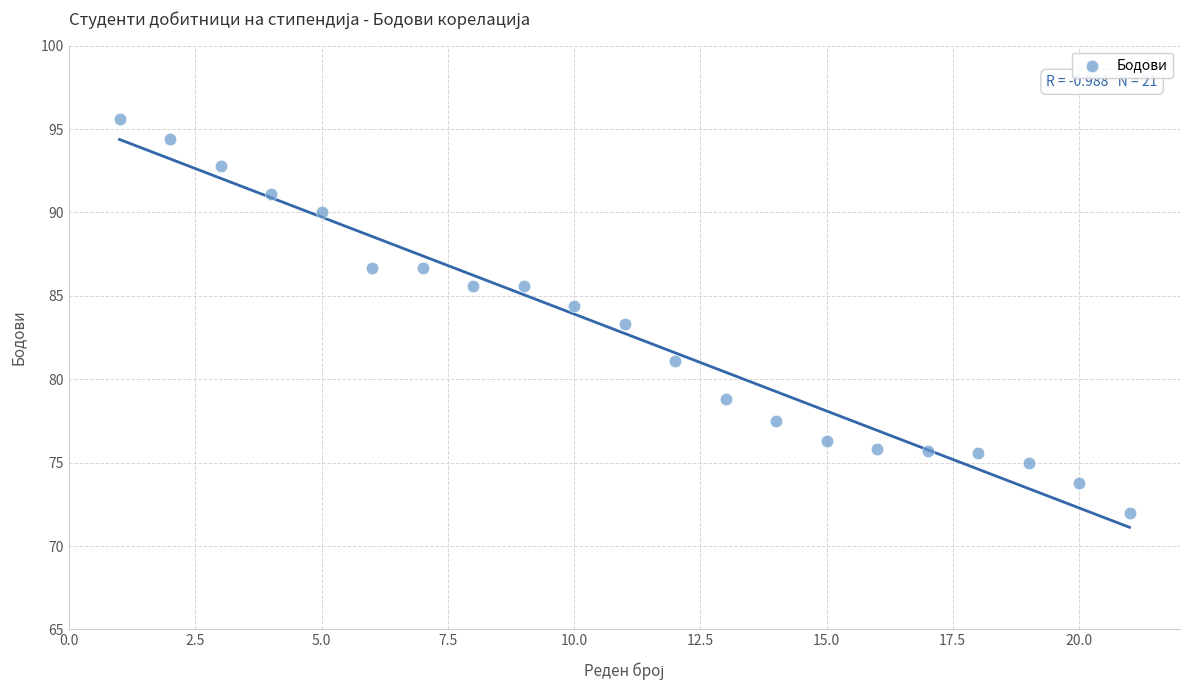

What is the range of Y values (max minus min)?

23.6